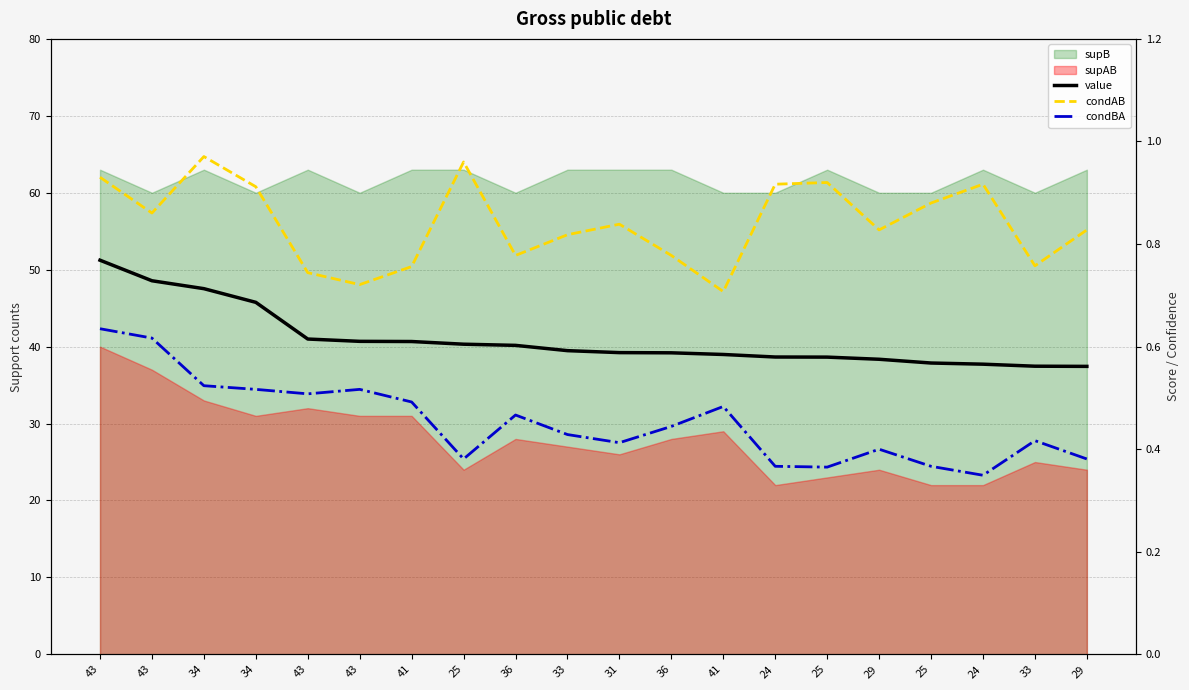

Reading left to right, transcribe all the data shown in this chart.

value: 43=0.8	43=0.7	34=0.7	34=0.7	43=0.6	43=0.6	41=0.6	25=0.6	36=0.6	33=0.6	31=0.6	36=0.6	41=0.6	24=0.6	25=0.6	29=0.6	25=0.6	24=0.6	33=0.6	29=0.6
condAB: 43=0.9	43=0.9	34=1.0	34=0.9	43=0.7	43=0.7	41=0.8	25=1.0	36=0.8	33=0.8	31=0.8	36=0.8	41=0.7	24=0.9	25=0.9	29=0.8	25=0.9	24=0.9	33=0.8	29=0.8
condBA: 43=0.6	43=0.6	34=0.5	34=0.5	43=0.5	43=0.5	41=0.5	25=0.4	36=0.5	33=0.4	31=0.4	36=0.4	41=0.5	24=0.4	25=0.4	29=0.4	25=0.4	24=0.3	33=0.4	29=0.4